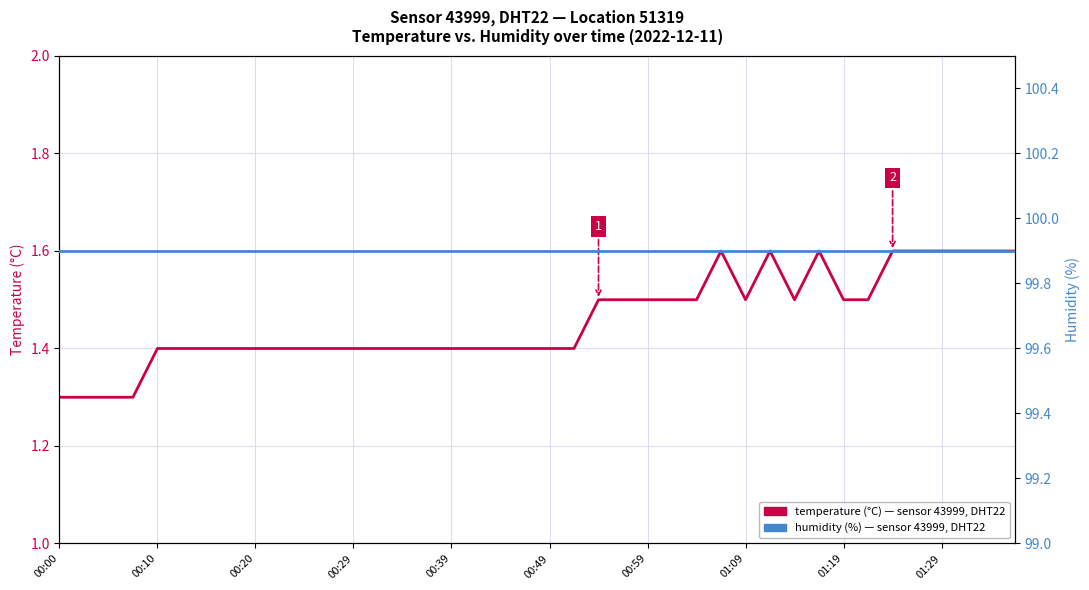

At which category does the chart reach its minimum across all series?

00:00